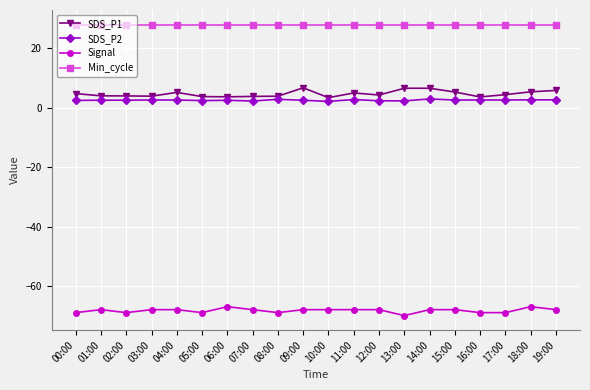

What is the label of the 13th point from the left?

12:00